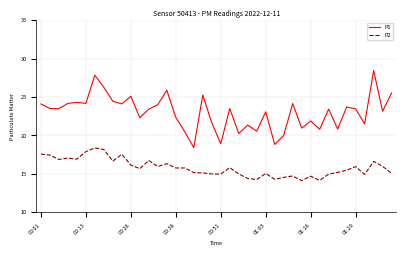

Rank the series by their average value, from lowest to highest.

P2, P1